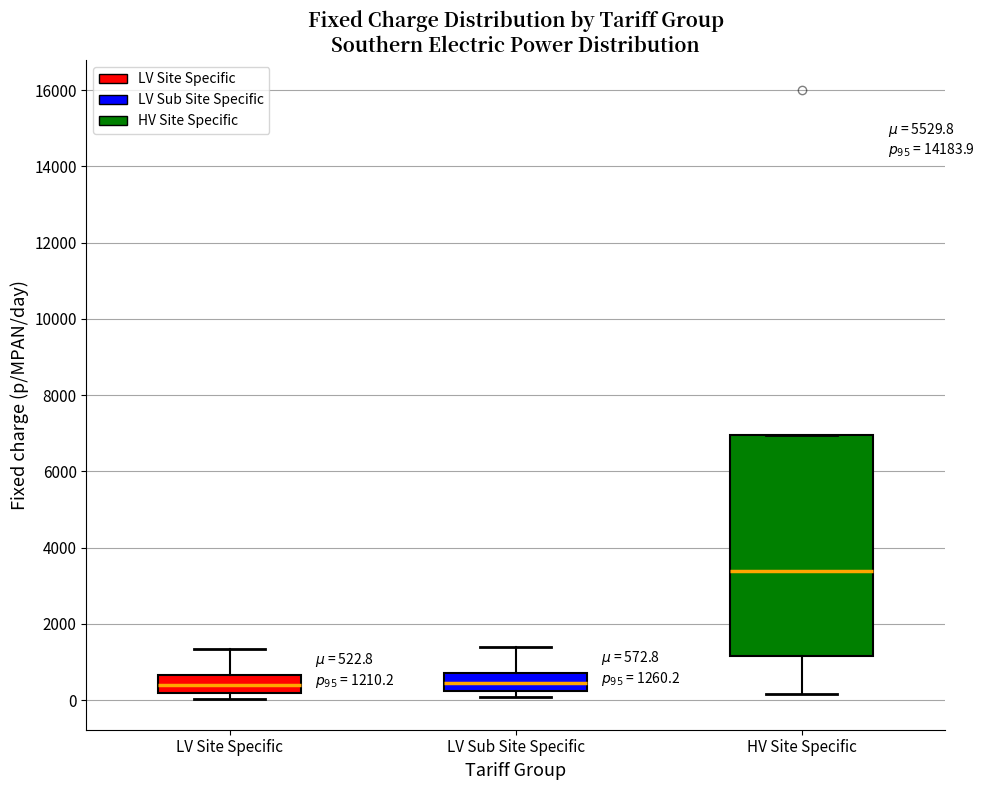

Comparing the boxes themselves (not the whiskers), which one is the tallest?

HV Site Specific